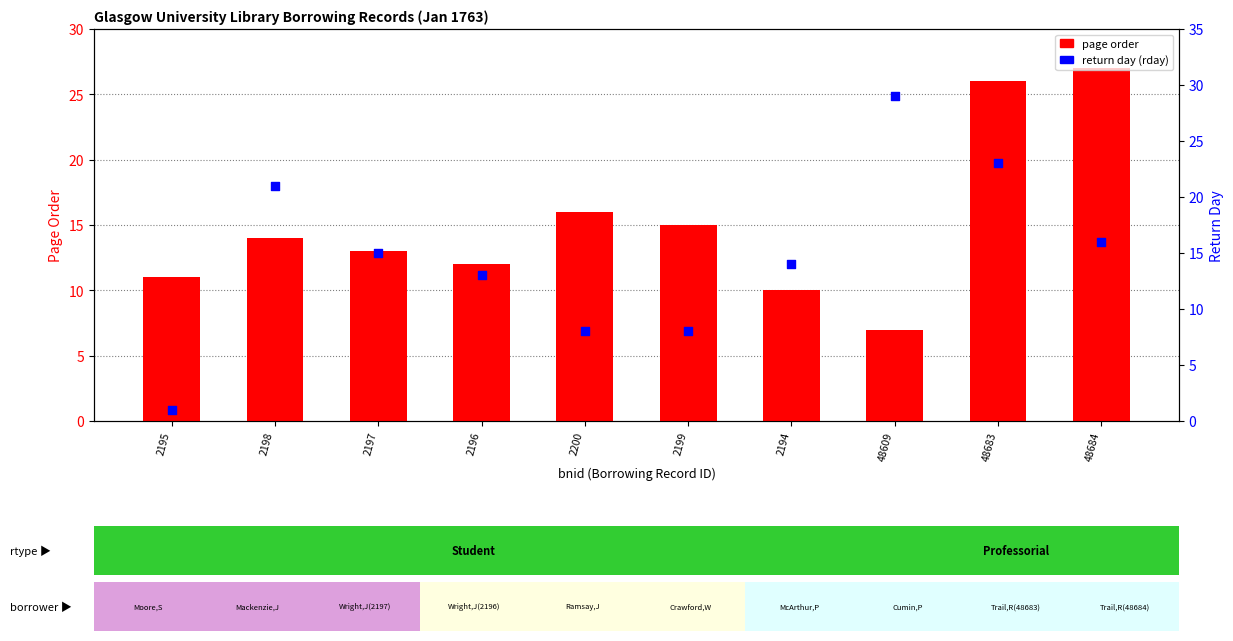

Which series contains the highest Y value?

return day